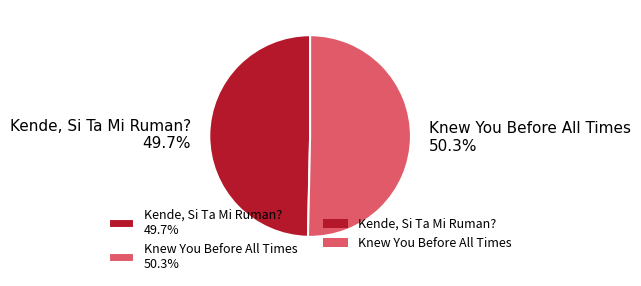

Does Kende, Si Ta Mi Ruman? represent more than half of the total?

No